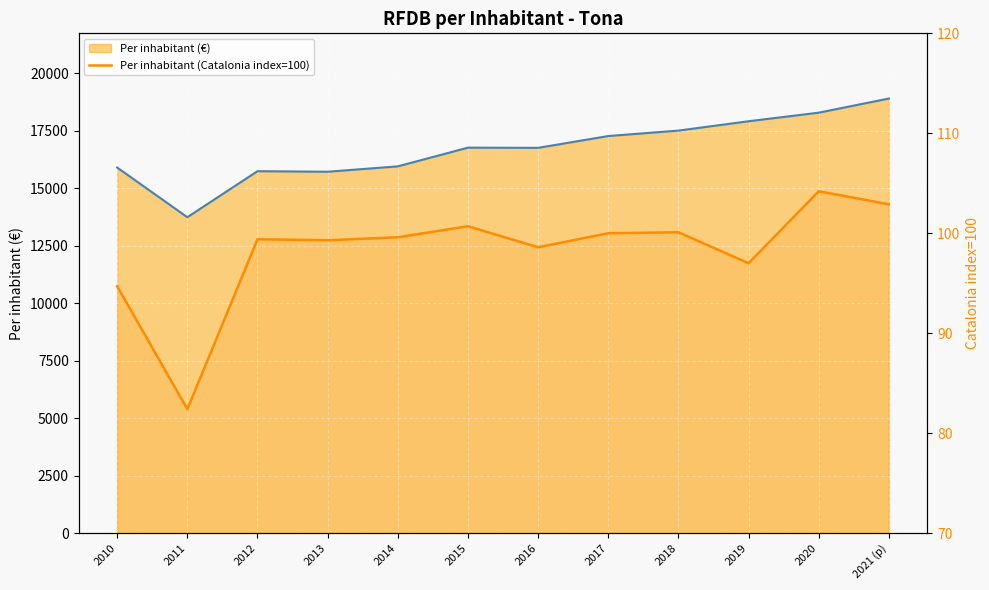

Does the chart display data point markers on the line(s)?

No